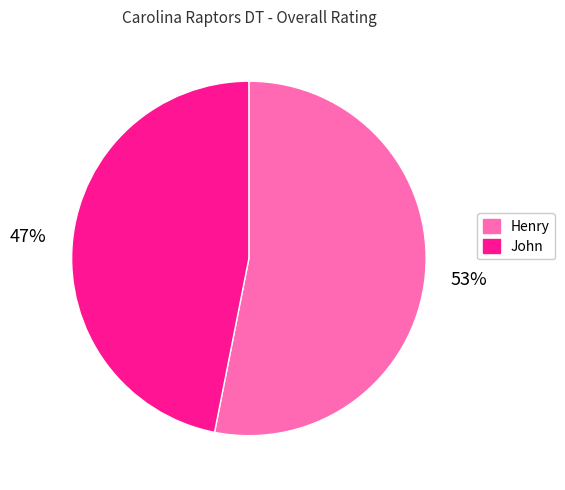

To the nearest percent, what is the combined percentage of Henry and John?

100%